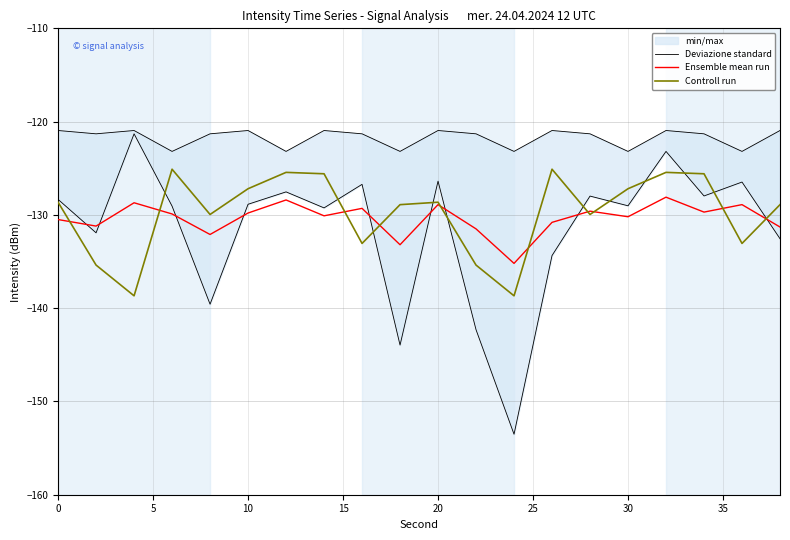

The value of Controll run at 10 is -226.9. True or false?

False